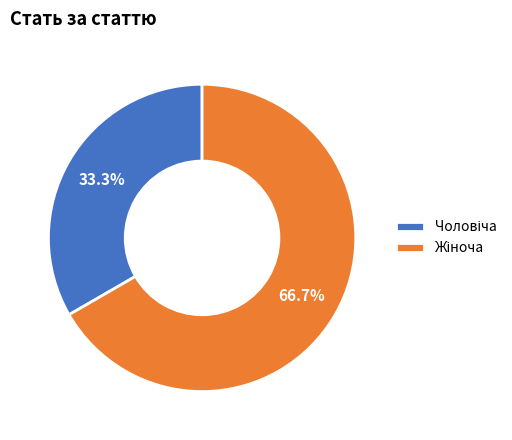

Is there a majority slice in this chart?

Yes